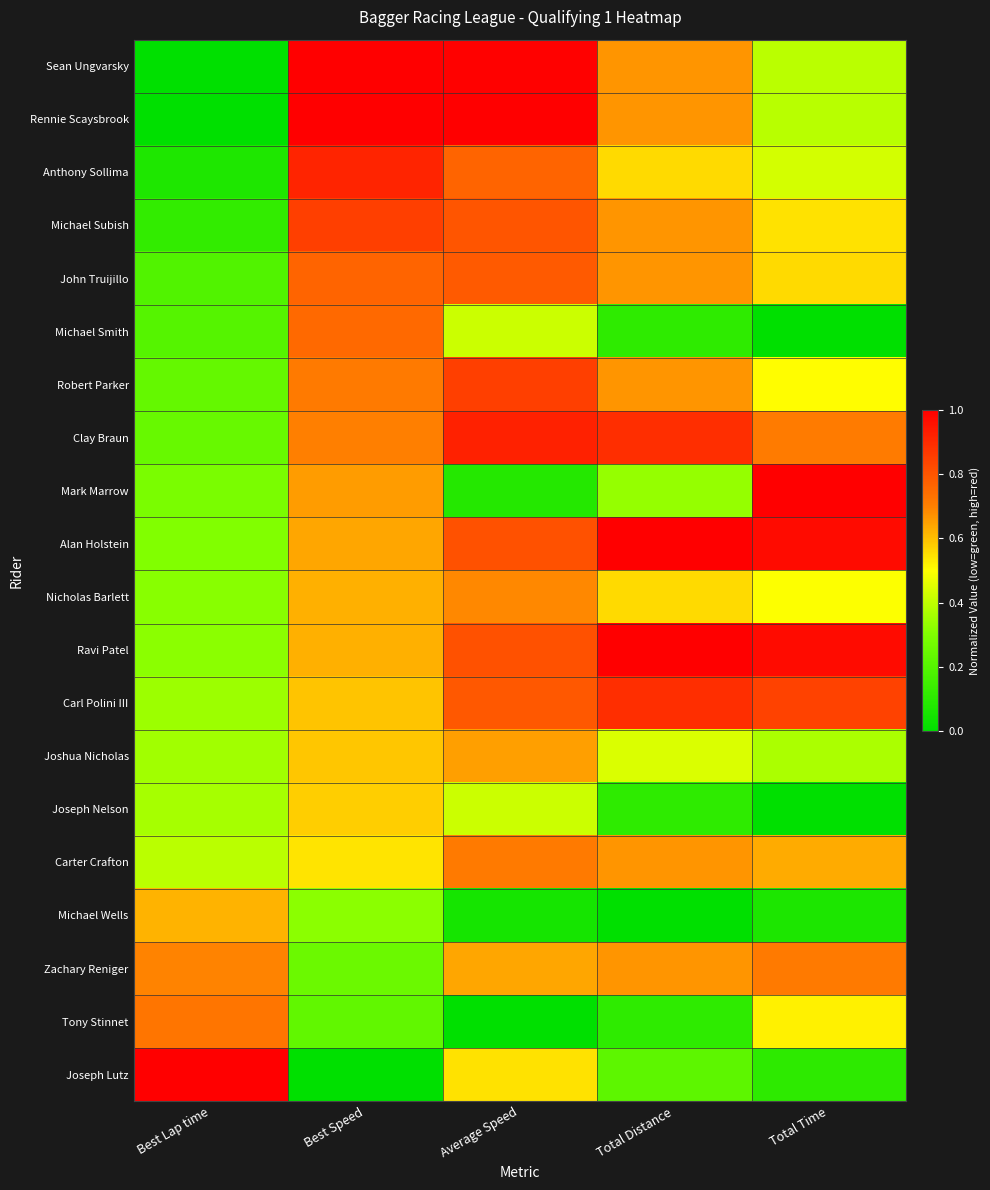

List the series in order of their peak value, lowest first.

Joseph Nelson, Michael Wells, Joshua Nicholas, Nicholas Barlett, Carter Crafton, Zachary Reniger, Tony Stinnet, Michael Smith, John Truijillo, Michael Subish, Robert Parker, Carl Polini III, Anthony Sollima, Clay Braun, Sean Ungvarsky, Rennie Scaysbrook, Mark Marrow, Alan Holstein, Ravi Patel, Joseph Lutz